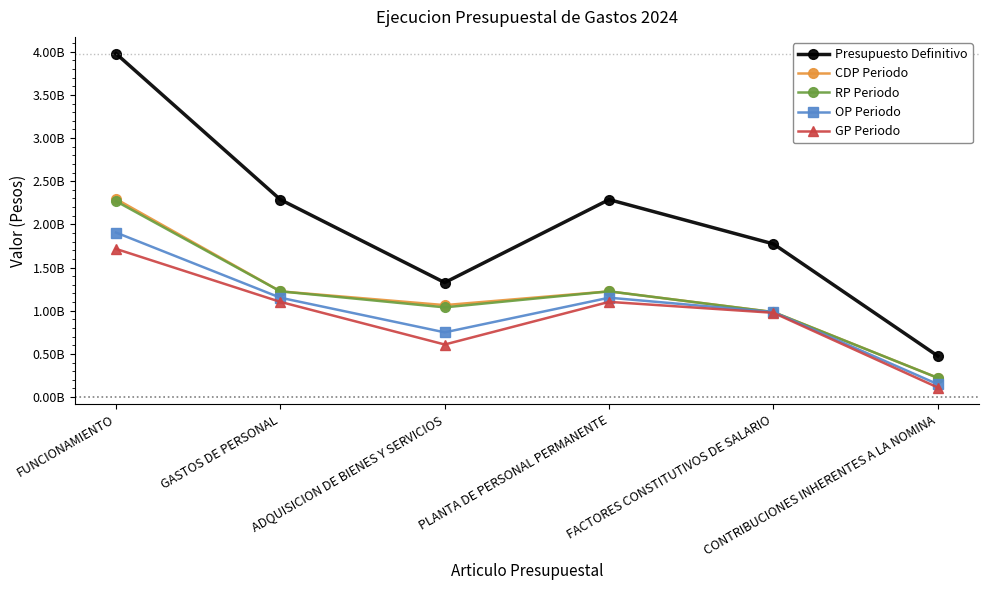

Where is OP Periodo nearest to the value 1027158603?

FACTORES CONSTITUTIVOS DE SALARIO